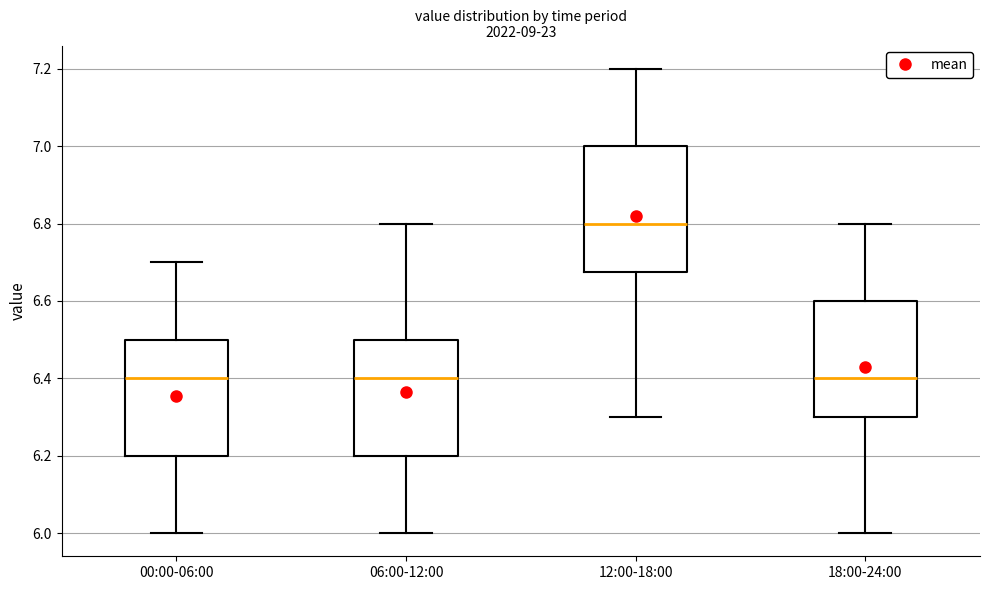

Which box is the tallest, from its lower edge to its upper edge?

12:00-18:00